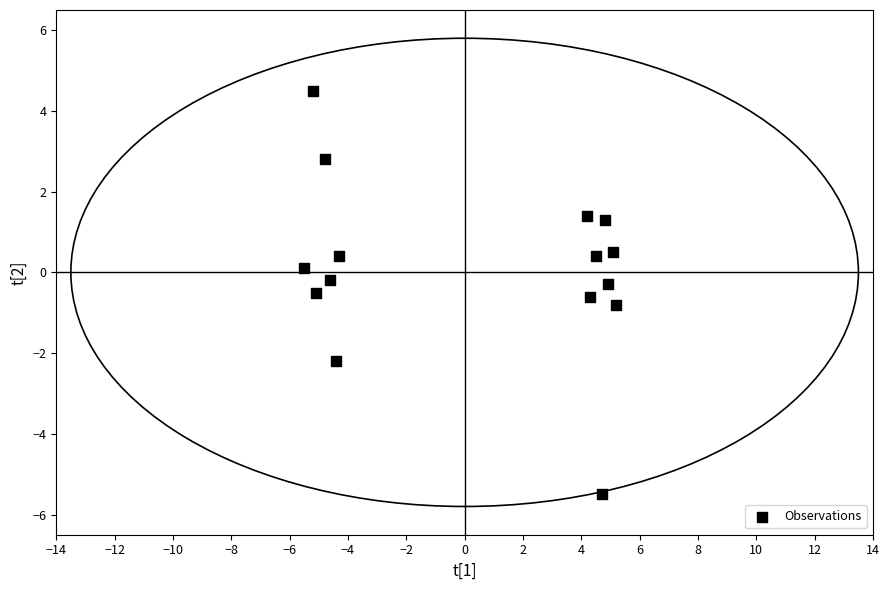

What is the range of X values (max minus min)?

10.7